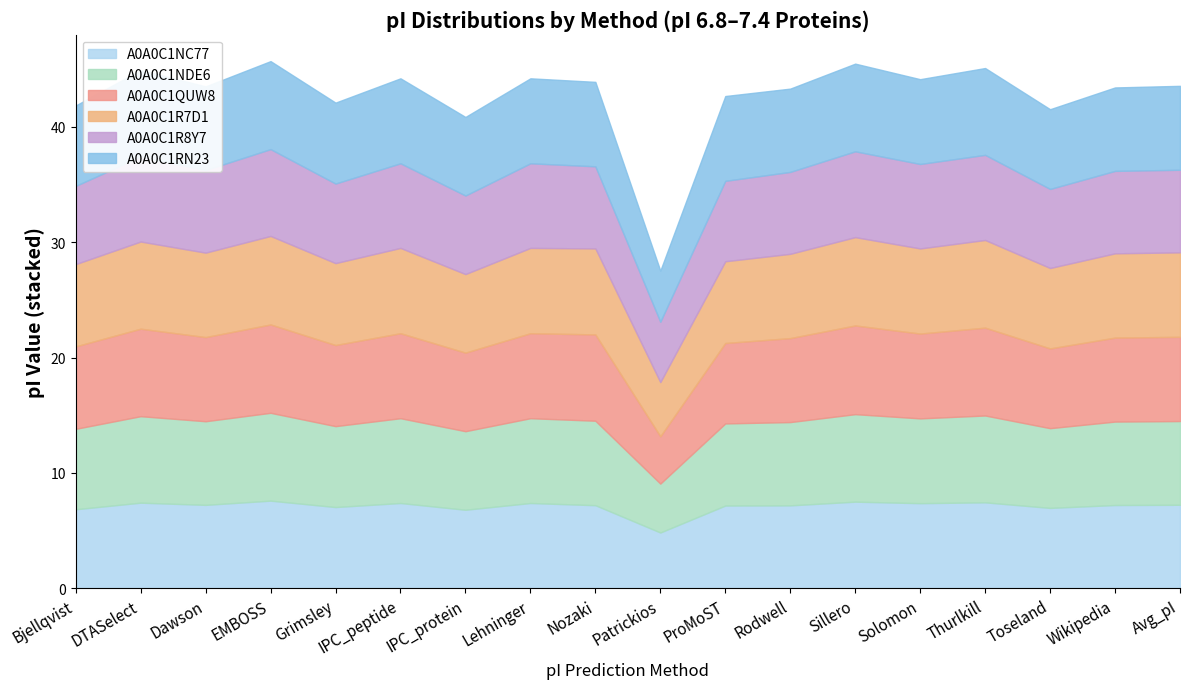

What is the highest value of the A0A0C1NC77 series?

7.6